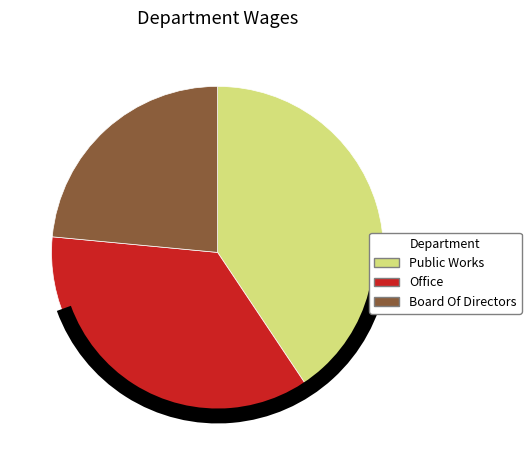

To the nearest percent, what is the combined percentage of Board Of Directors and Office?

59%